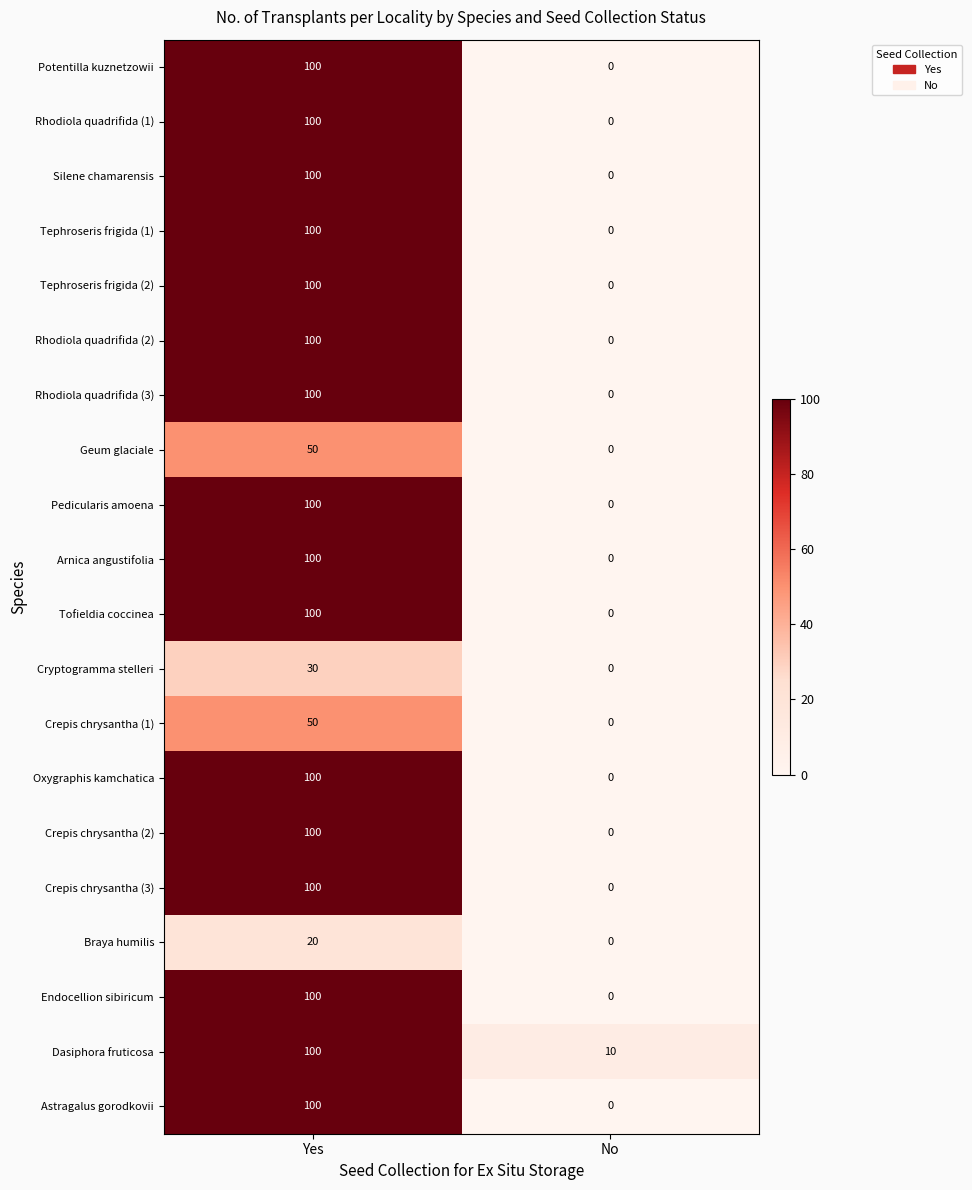

What is the sum of the Endocellion sibiricum values at Yes and No?

100